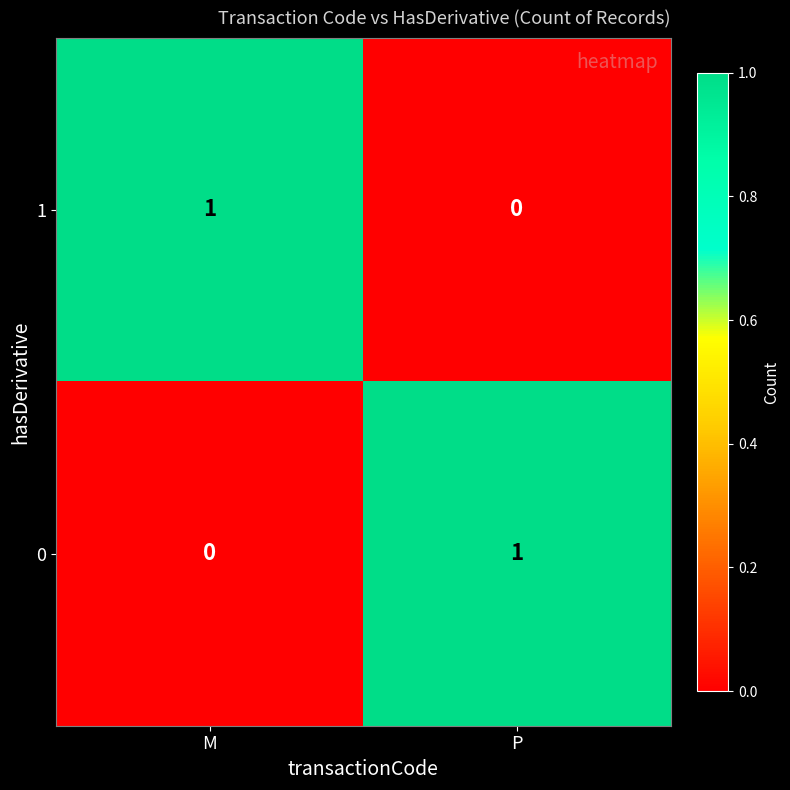

The value of 0 at M is 1. True or false?

False